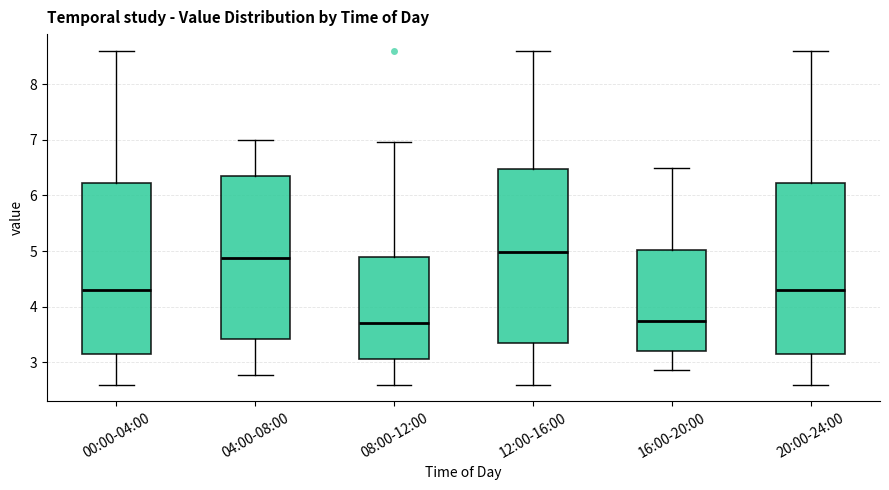

Reading left to right, transcribe this box plot: for each box, give where its median line is, the range the box spans, and where its two whiskers end, as read against the y-axis. The values are not printed on the chart, so give them approximately, as read against the axis.

00:00-04:00: median 4.3, box 3.2 to 6.2, whiskers 2.6 to 8.6
04:00-08:00: median 4.9, box 3.4 to 6.3, whiskers 2.8 to 7.0
08:00-12:00: median 3.7, box 3.1 to 4.9, whiskers 2.6 to 7.0
12:00-16:00: median 5.0, box 3.4 to 6.5, whiskers 2.6 to 8.6
16:00-20:00: median 3.8, box 3.2 to 5.0, whiskers 2.9 to 6.5
20:00-24:00: median 4.3, box 3.2 to 6.2, whiskers 2.6 to 8.6